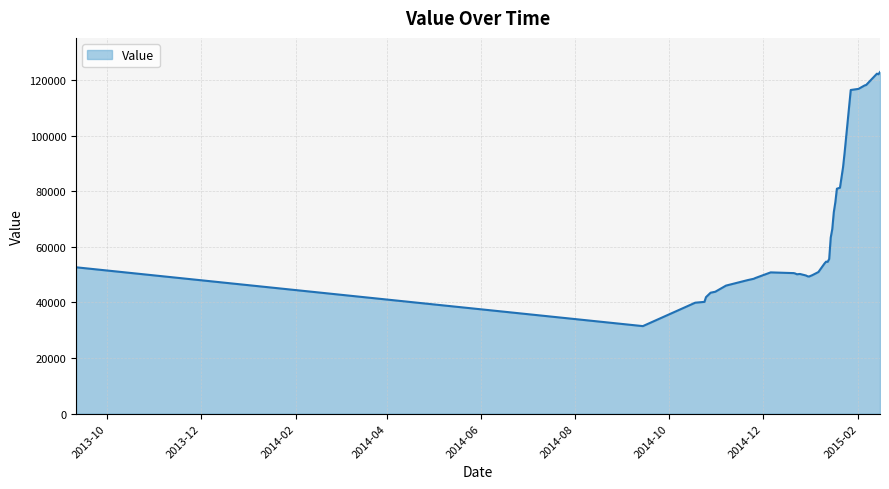

What is the average value?

66619